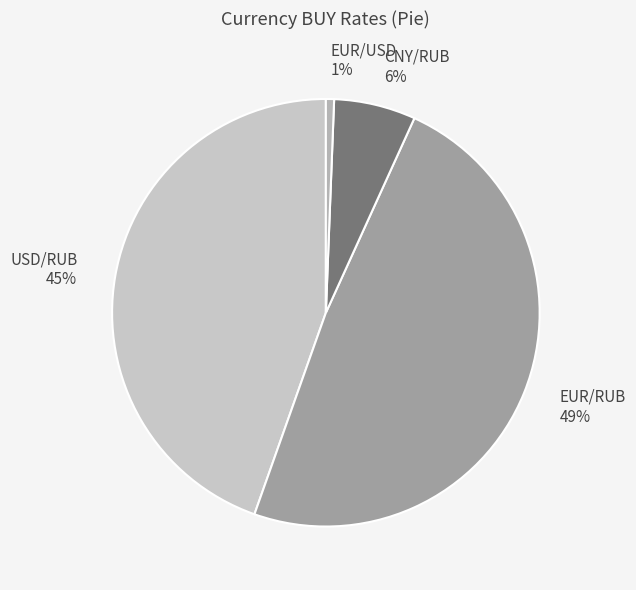

Which category has the smallest portion of the pie?

EUR/USD